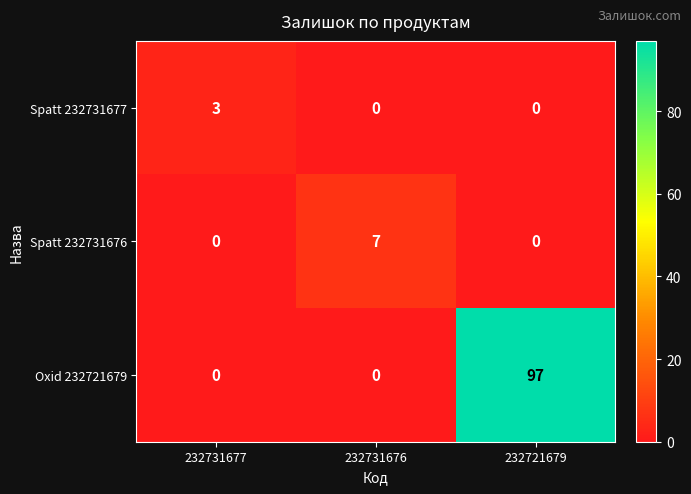

The value of Oxid 232721679 at 232731676 is 33. True or false?

False